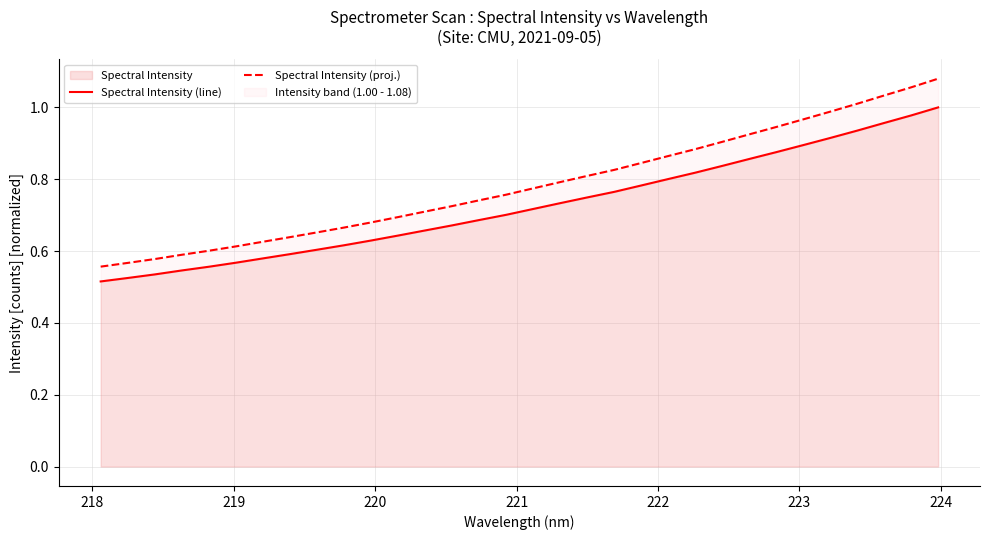

Reading right to left, what are all the values shown in this chart?

Spectral Intensity (line): 1.0	1.0	1.0	0.9	0.9	0.9	0.9	0.9	0.8	0.8	0.8	0.8	0.8	0.7	0.7	0.7	0.7	0.7	0.7	0.7	0.6	0.6	0.6	0.6	0.6	0.6	0.6	0.6	0.5	0.5	0.5	0.5
Spectral Intensity (proj.): 1.1	1.1	1.0	1.0	1.0	1.0	0.9	0.9	0.9	0.9	0.9	0.8	0.8	0.8	0.8	0.8	0.8	0.7	0.7	0.7	0.7	0.7	0.7	0.7	0.6	0.6	0.6	0.6	0.6	0.6	0.6	0.6